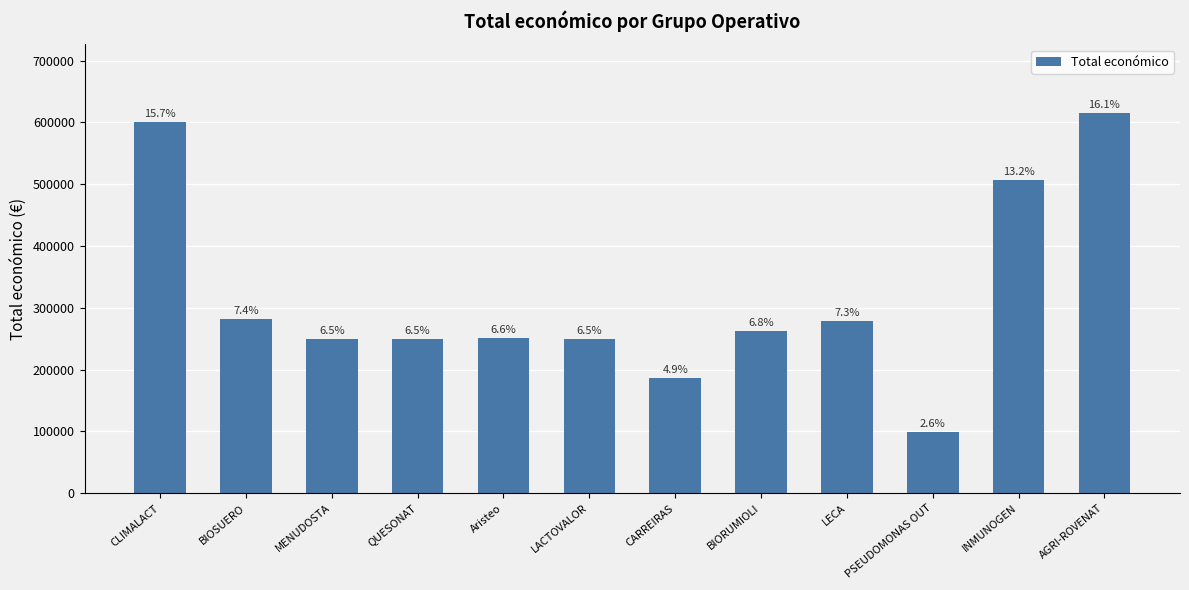

Rank the categories by value from lowest to highest.

PSEUDOMONAS OUT, CARREIRAS, MENUDOSTA, QUESONAT, LACTOVALOR, Aristeo, BIORUMIOLI, LECA, BIOSUERO, INMUNOGEN, CLIMALACT, AGRI-ROVENAT